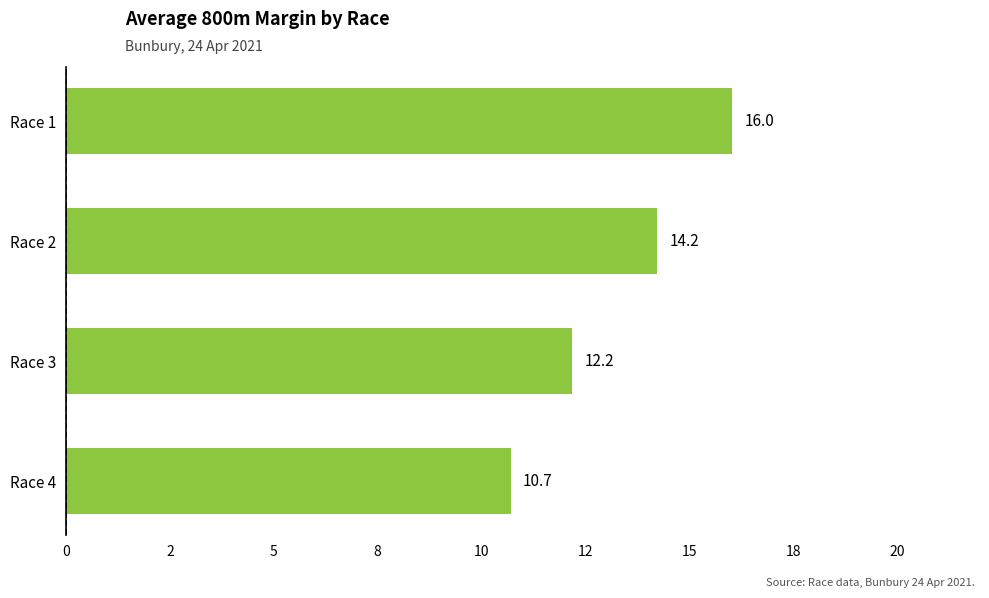

What is the minimum value shown in the chart?

10.7